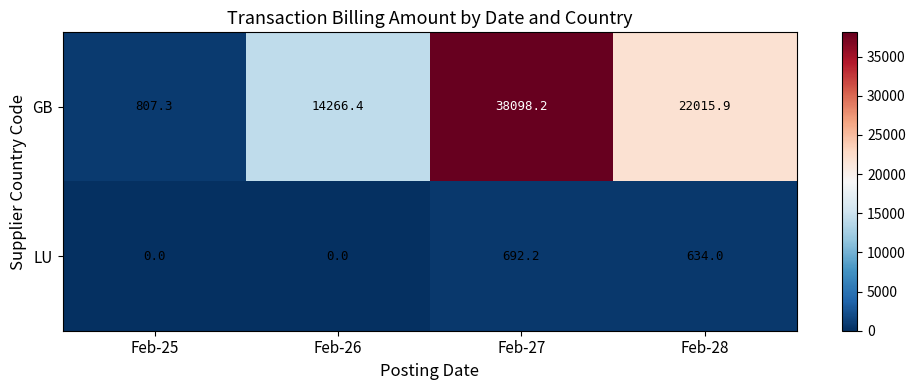

What is the total value across all series at Feb-26?

14266.4